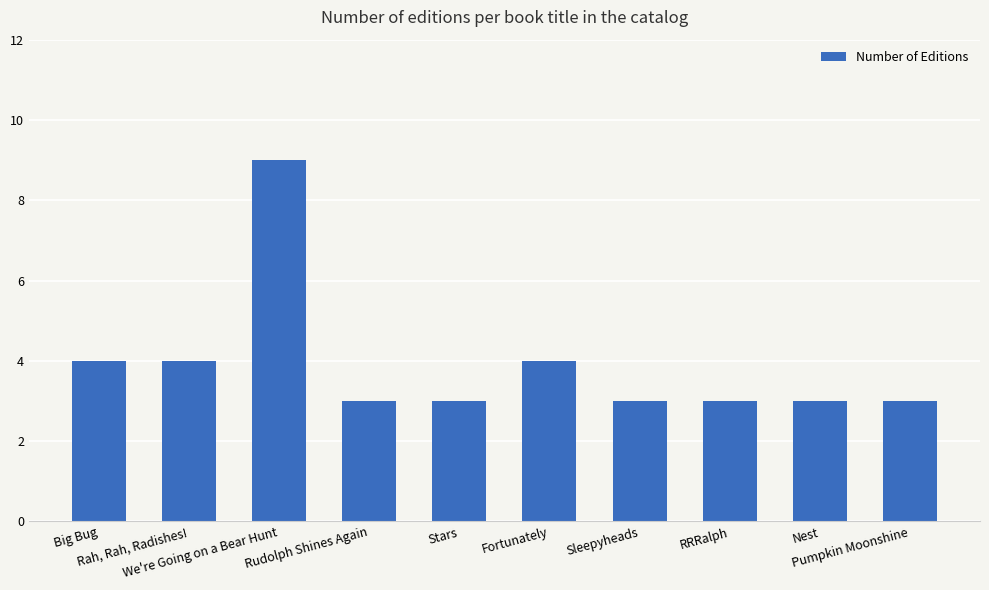

What is the sum of the values at RRRalph and Rah, Rah, Radishes!?

7